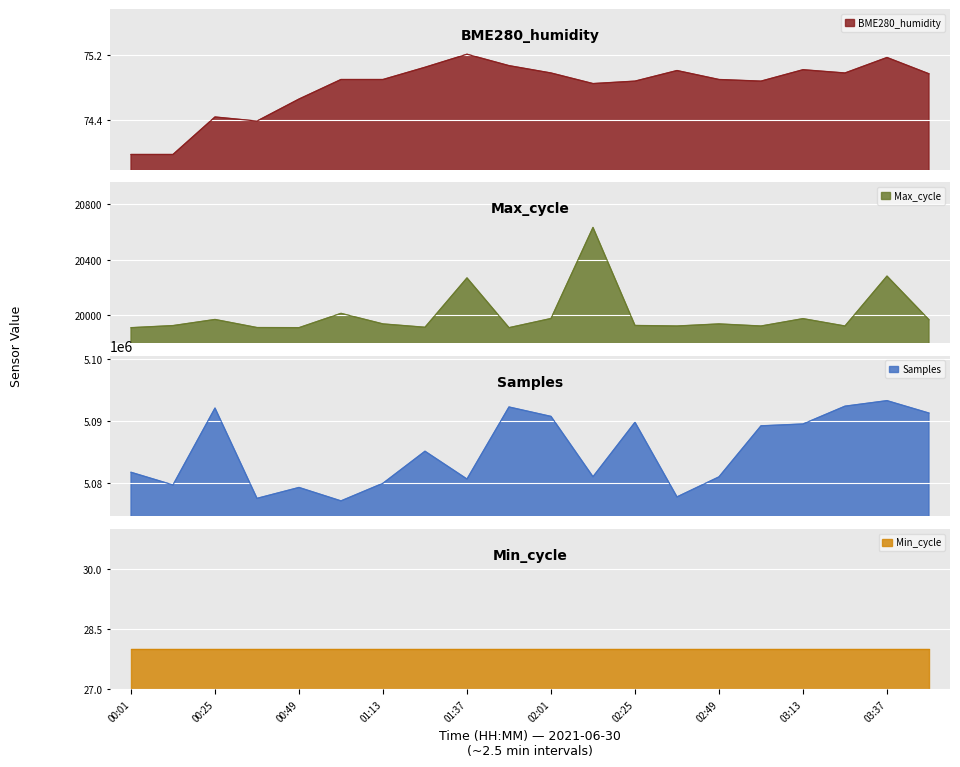

What is the highest value of the Max_cycle series?

20633